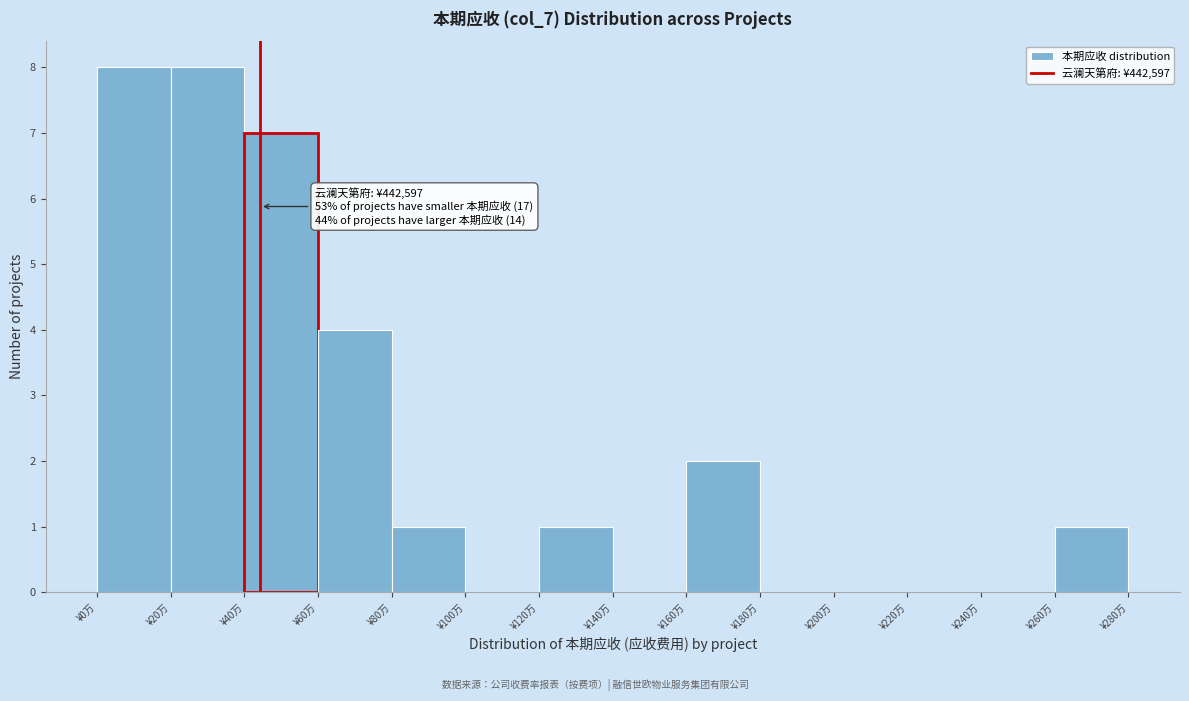

Reading left to right, transcribe all the data shown in this chart.

¥0万=8	¥20万=8	¥40万=7	¥60万=4	¥80万=1	¥100万=0	¥120万=1	¥140万=0	¥160万=2	¥180万=0	¥200万=0	¥220万=0	¥240万=0	¥260万=1